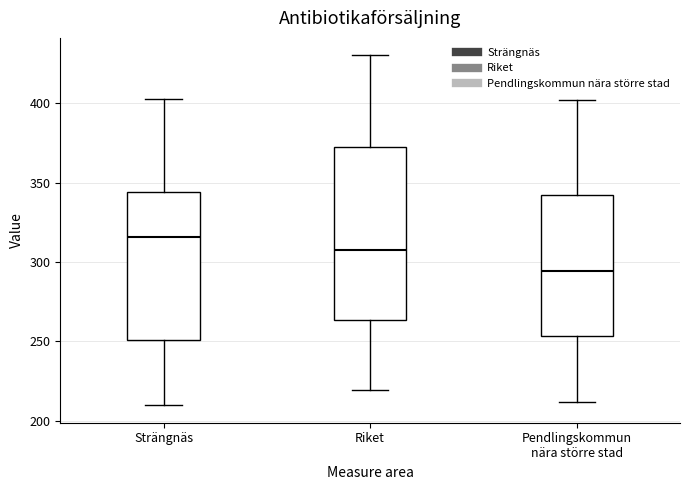

Which box has the highest median line?

Strängnäs